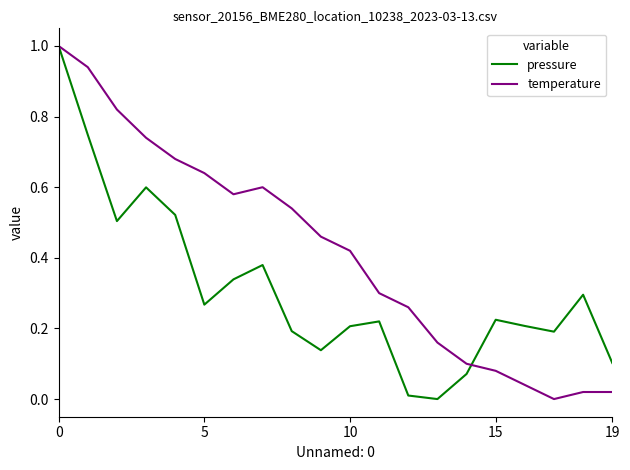

What is the maximum value shown in the chart?

1.0